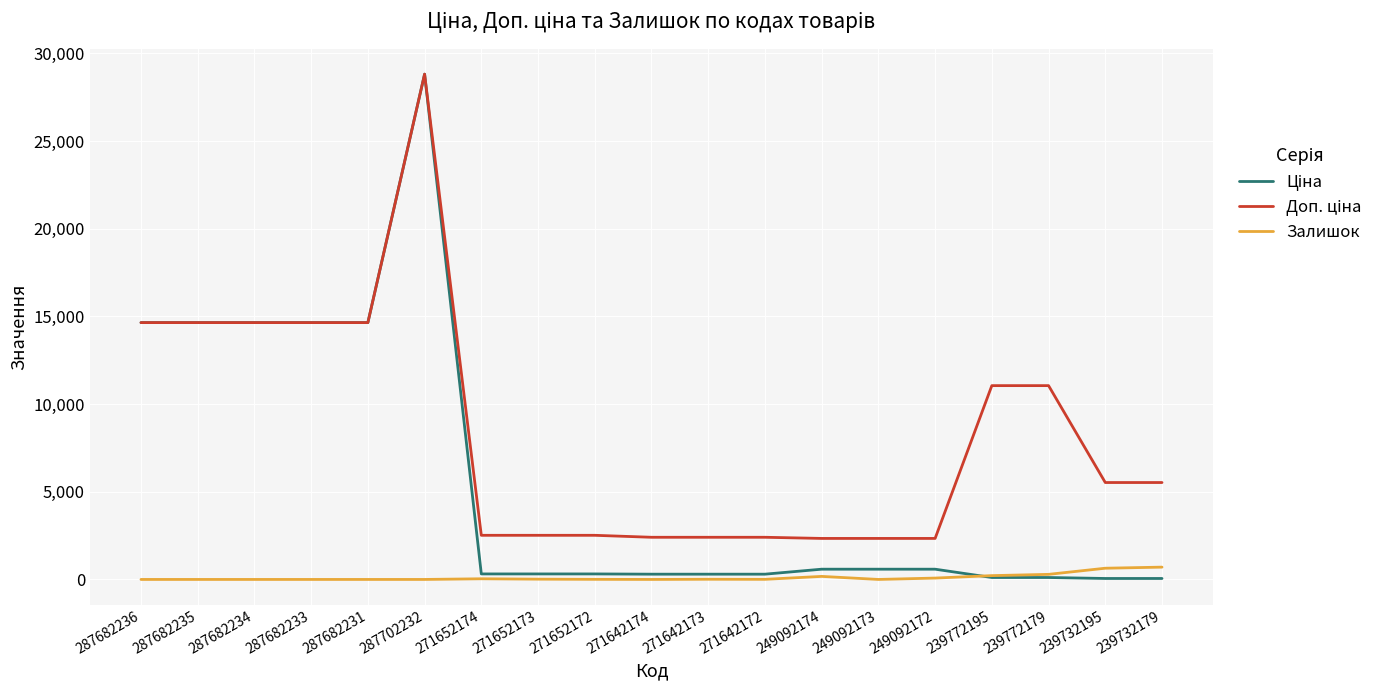

Is this an area chart (filled region under the line)?

No